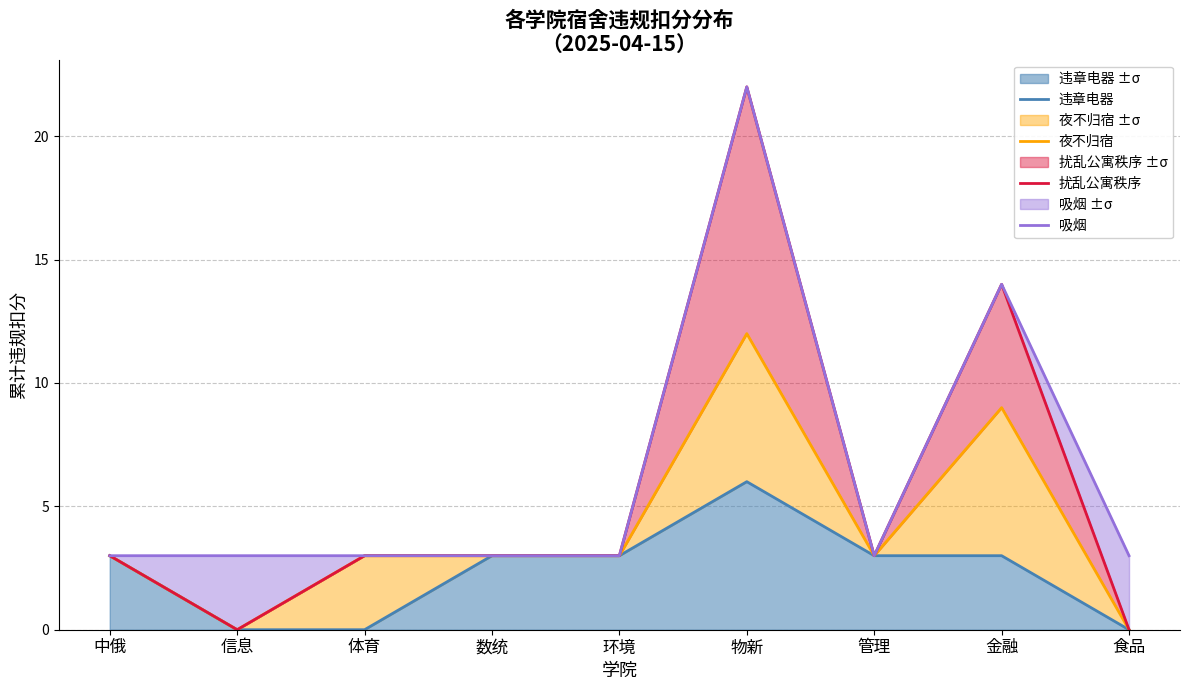

At which label does 夜不归宿 reach its minimum?

信息